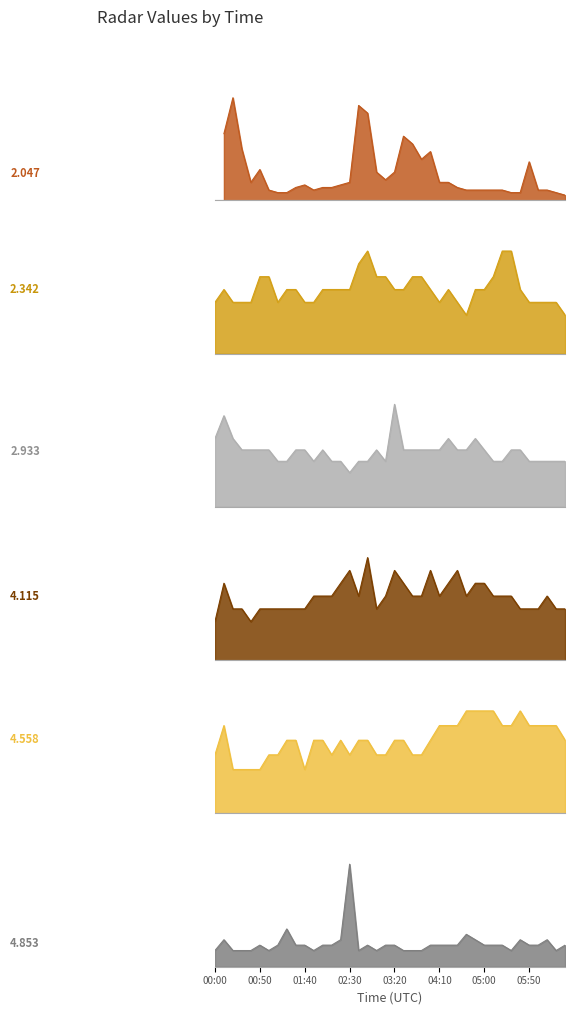

Rank the categories by 2.933 value from lowest to highest.

2003/07/08 02:30, 2003/07/08 01:10, 2003/07/08 01:20, 2003/07/08 01:50, 2003/07/08 02:10, 2003/07/08 02:20, 2003/07/08 02:40, 2003/07/08 02:50, 2003/07/08 03:10, 2003/07/08 05:10, 2003/07/08 05:20, 2003/07/08 05:50, 2003/07/08 06:00, 2003/07/08 06:10, 2003/07/08 06:20, 2003/07/08 06:30, 2003/07/08 00:30, 2003/07/08 00:40, 2003/07/08 00:50, 2003/07/08 01:00, 2003/07/08 01:30, 2003/07/08 01:40, 2003/07/08 02:00, 2003/07/08 03:00, 2003/07/08 03:30, 2003/07/08 03:40, 2003/07/08 03:50, 2003/07/08 04:00, 2003/07/08 04:10, 2003/07/08 04:30, 2003/07/08 04:40, 2003/07/08 05:00, 2003/07/08 05:30, 2003/07/08 05:40, 2003/07/08 00:00, 2003/07/08 00:20, 2003/07/08 04:20, 2003/07/08 04:50, 2003/07/08 00:10, 2003/07/08 03:20